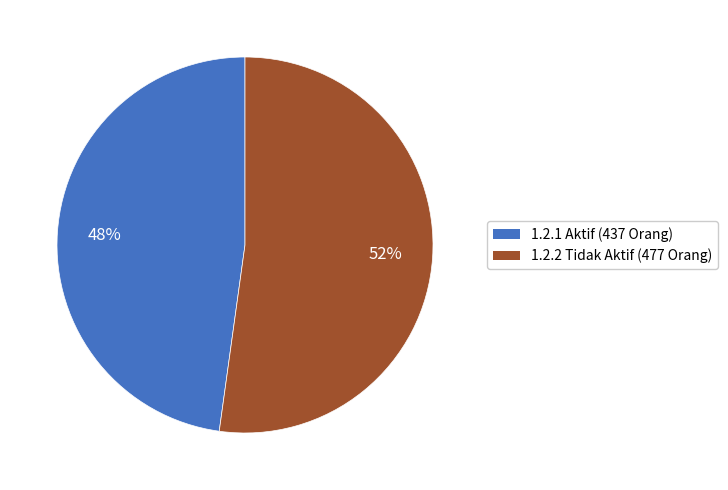

Is there any slice that represents more than half of the pie?

Yes